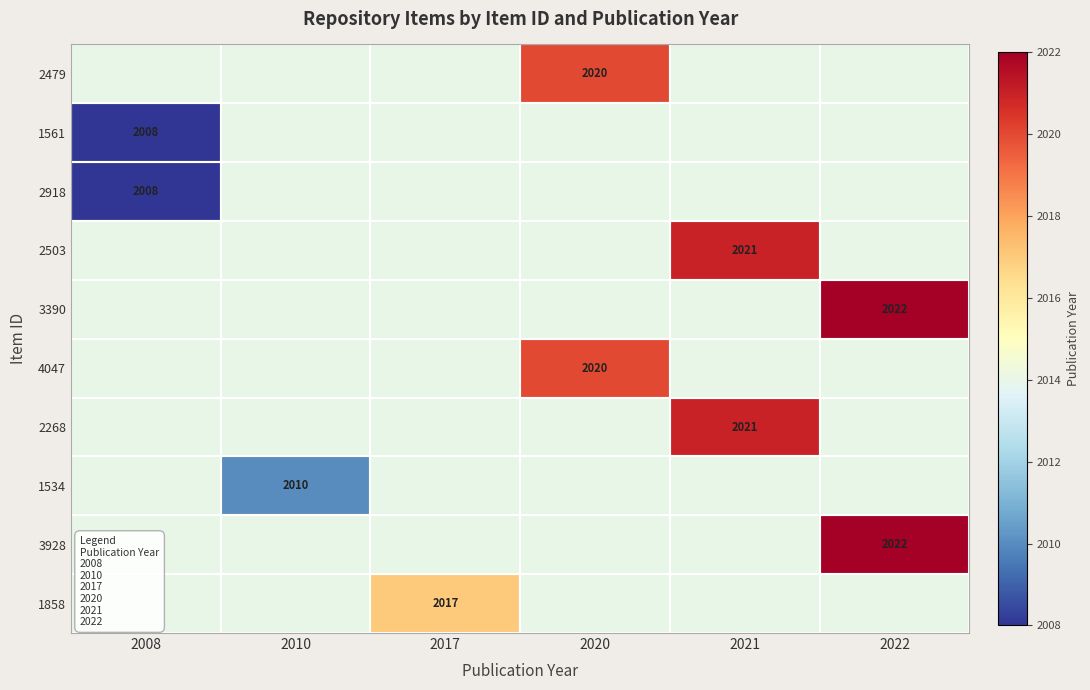

Is it true that 2503 equals 2021 at 2021?

True